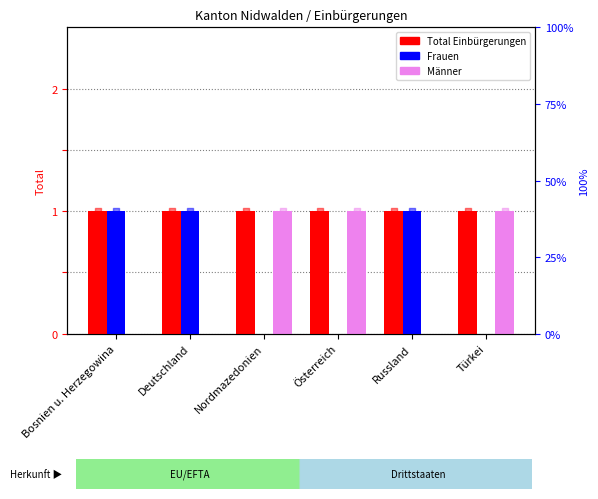

Which series reaches the minimum Y coordinate?

Frauen